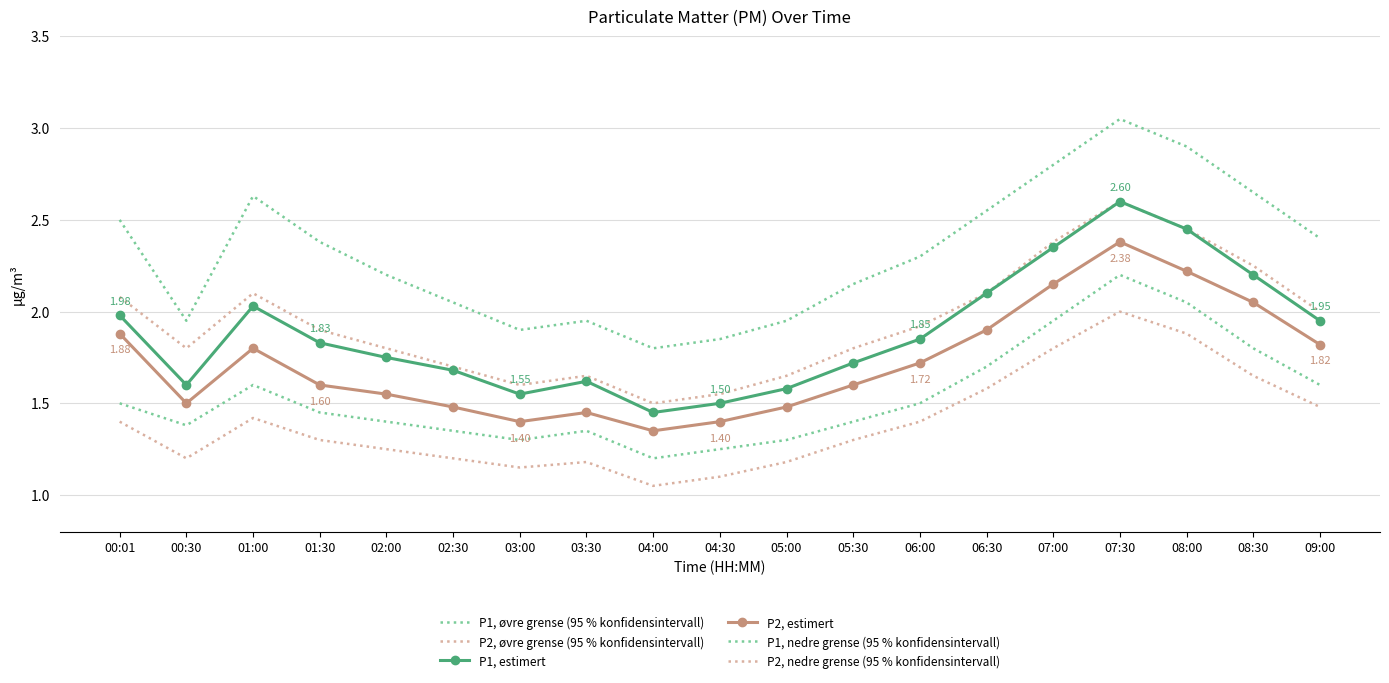

What is the label of the 18th point from the left?

08:30